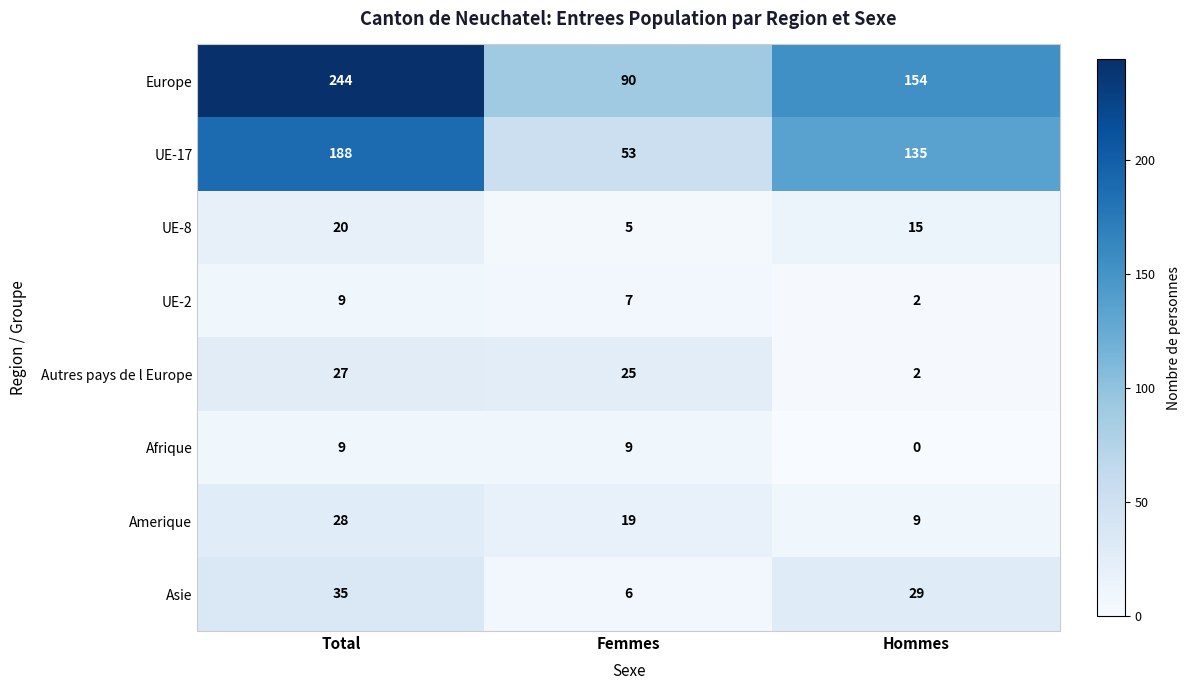

What is the maximum value shown in the chart?

244